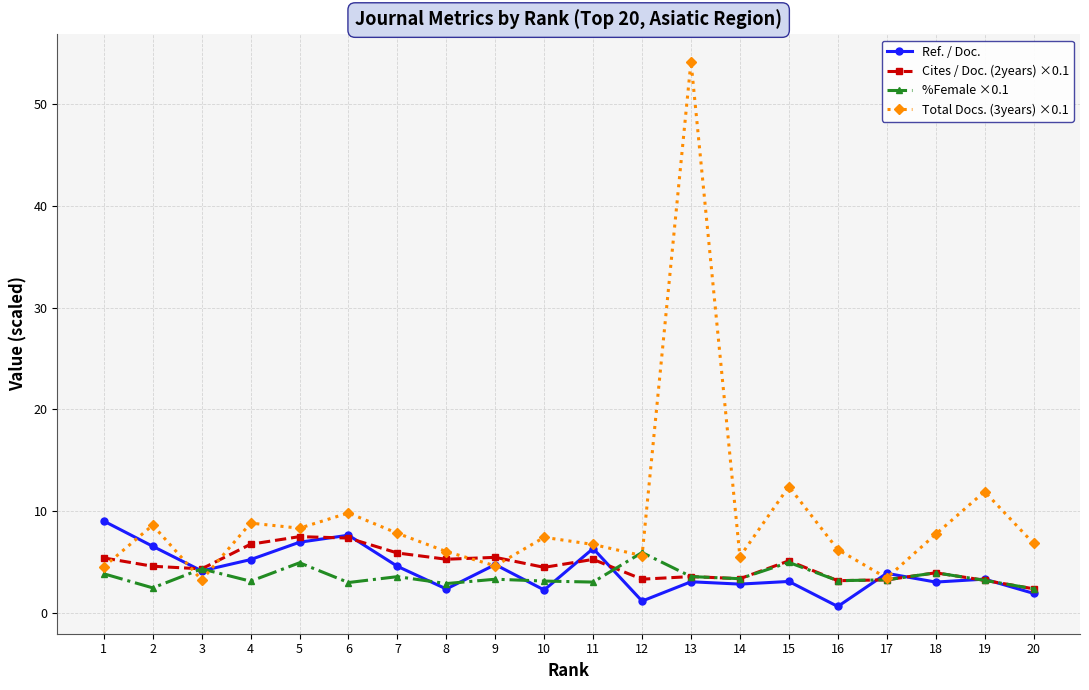

How many distinct data groups are displayed?

4